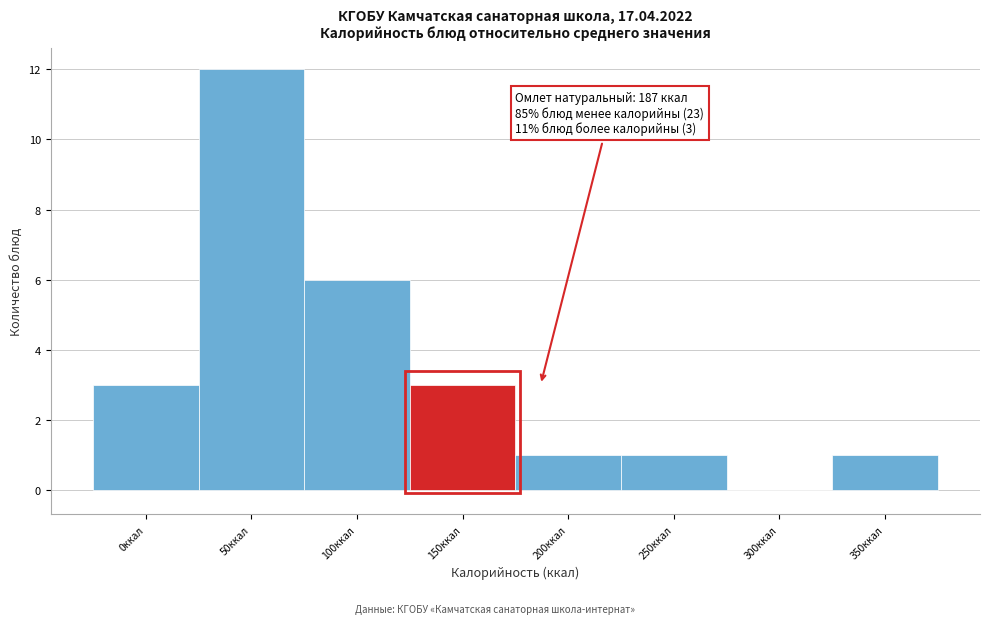

Reading left to right, transcribe all the data shown in this chart.

0ккал=3	50ккал=12	100ккал=6	150ккал=3	200ккал=1	250ккал=1	300ккал=0	350ккал=1